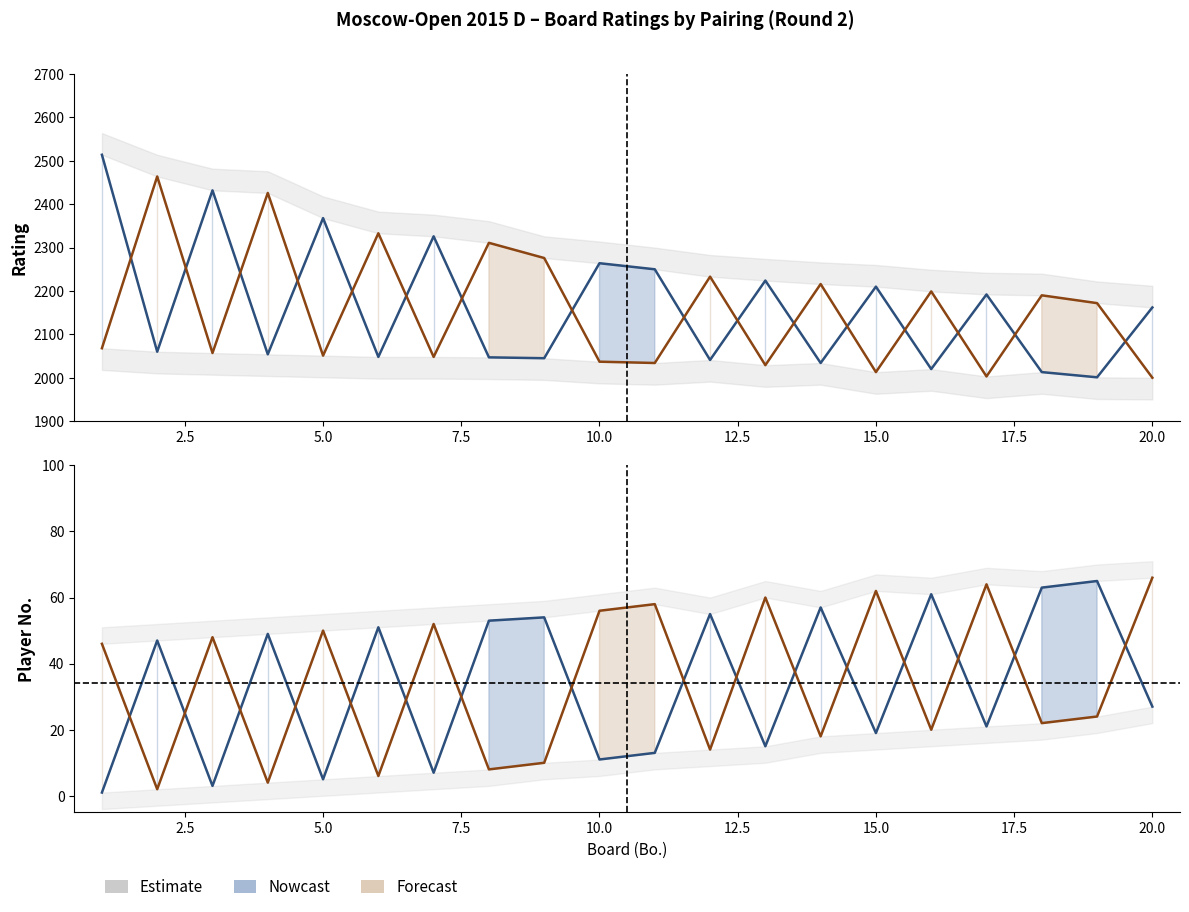

What is the smallest value displayed?

1